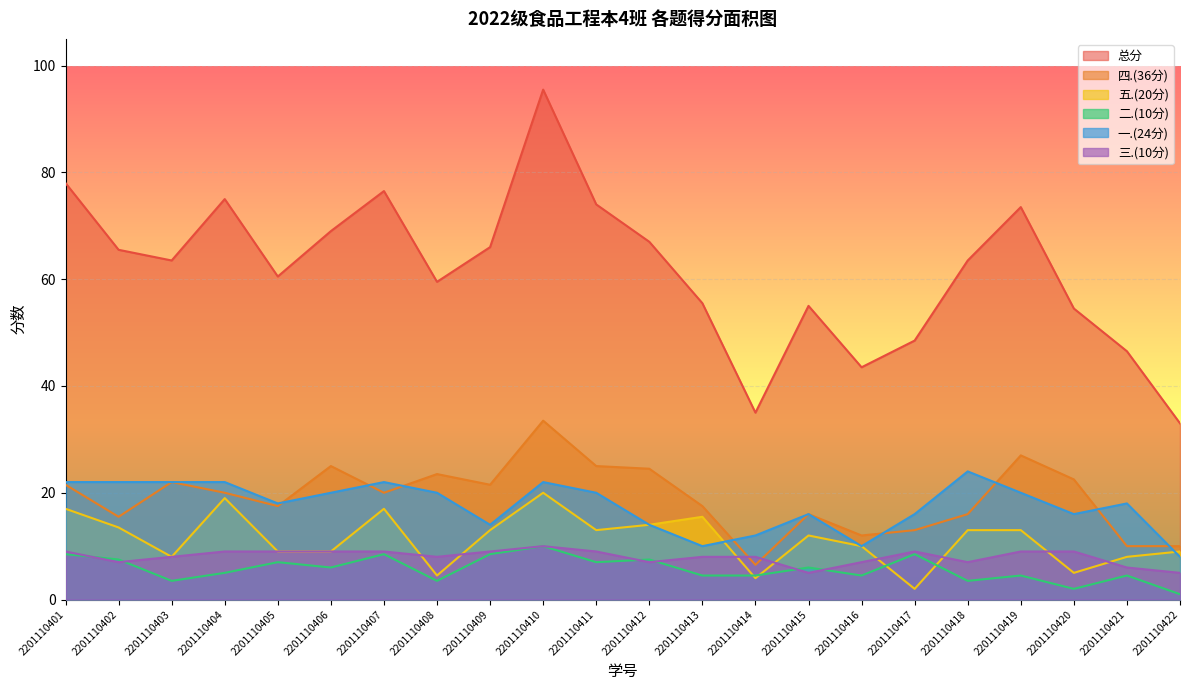

What is the maximum value shown in the chart?

95.5